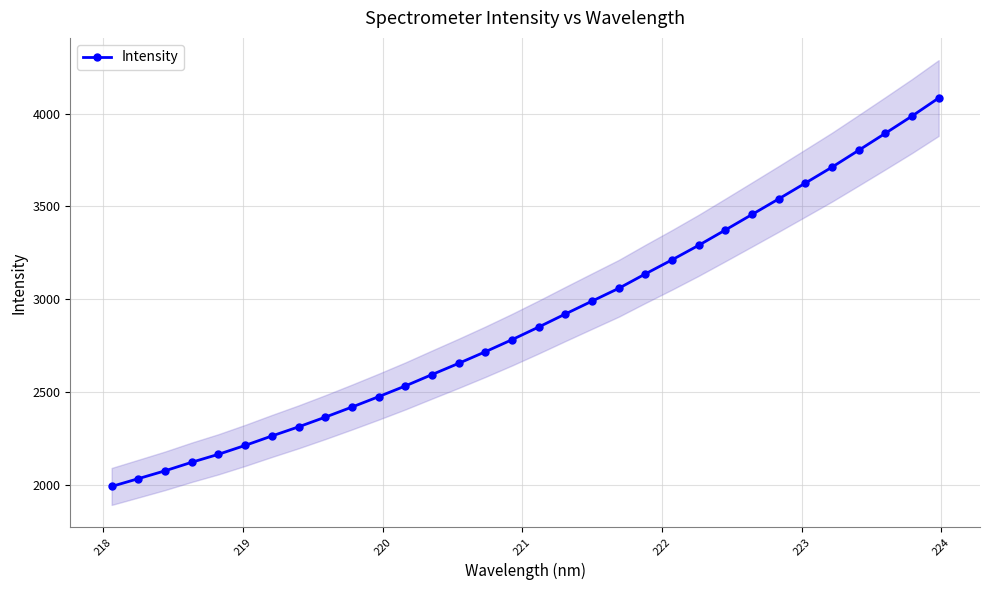

Does the chart display data point markers on the line(s)?

Yes